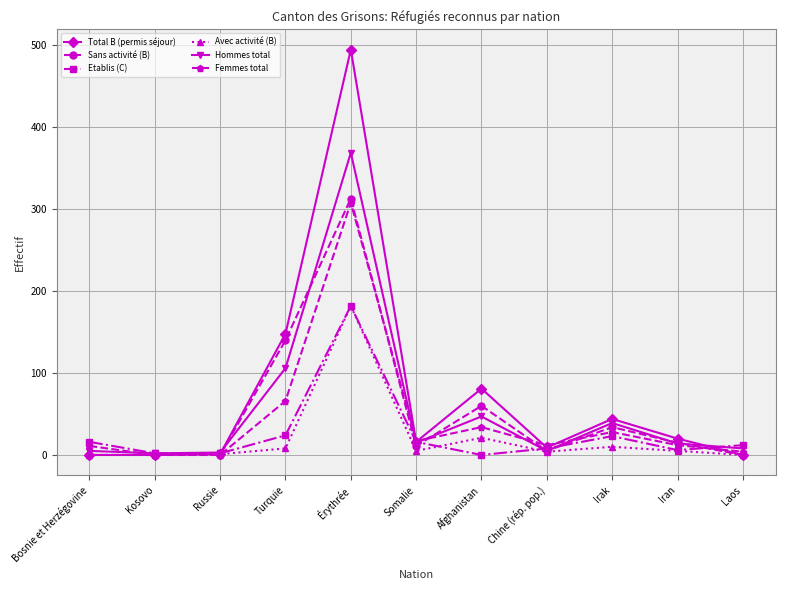

Between Russie and Somalie, which series saw the biggest shift?

Femmes total